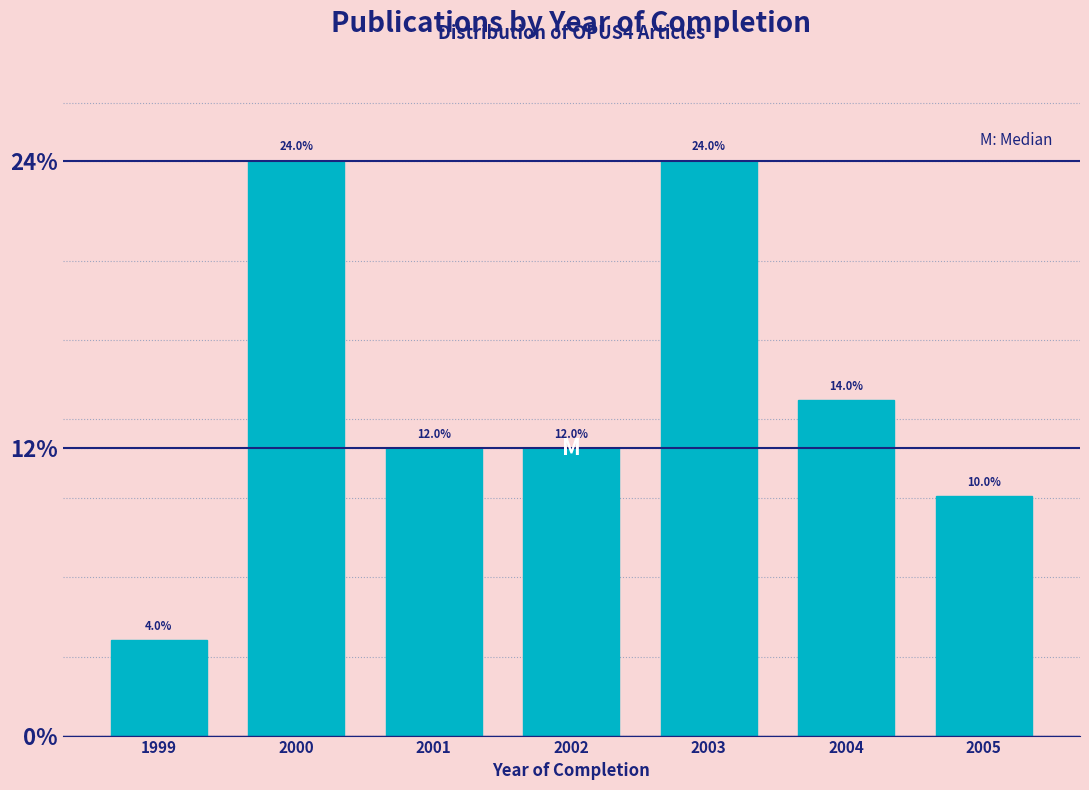

Reading right to left, what are all the values shown in this chart?

10.0	14.0	24.0	12.0	12.0	24.0	4.0